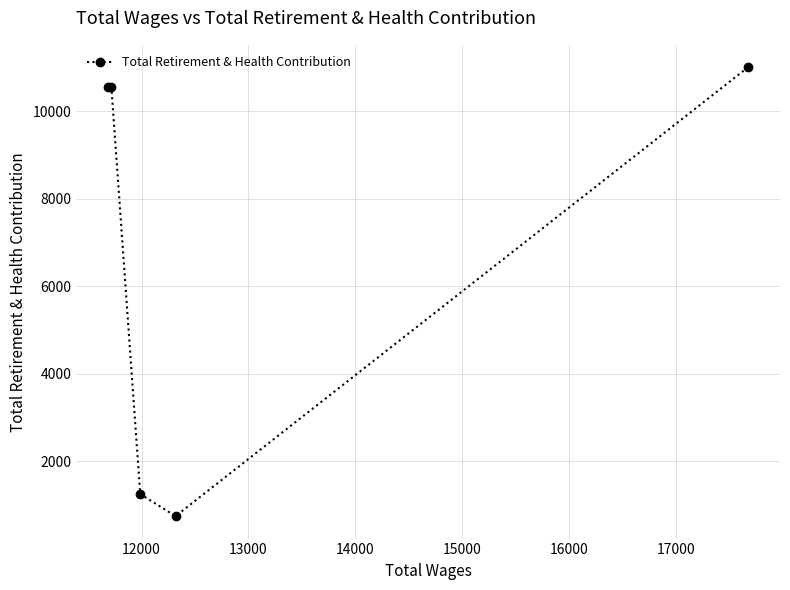

What is the minimum value shown in the chart?

744